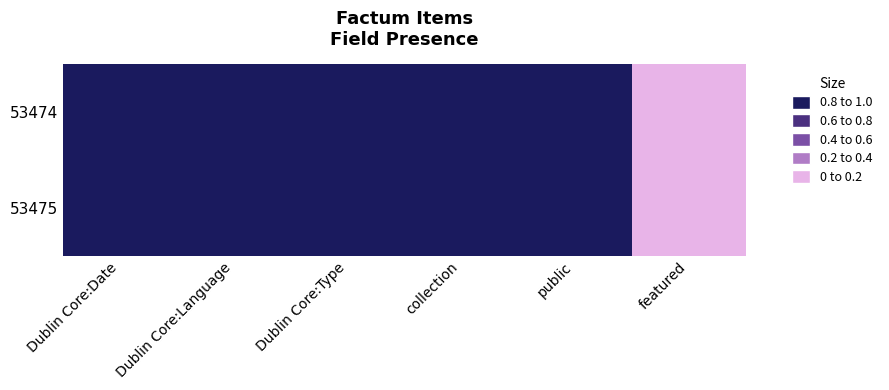

List the series in order of their peak value, lowest first.

53475, 53474